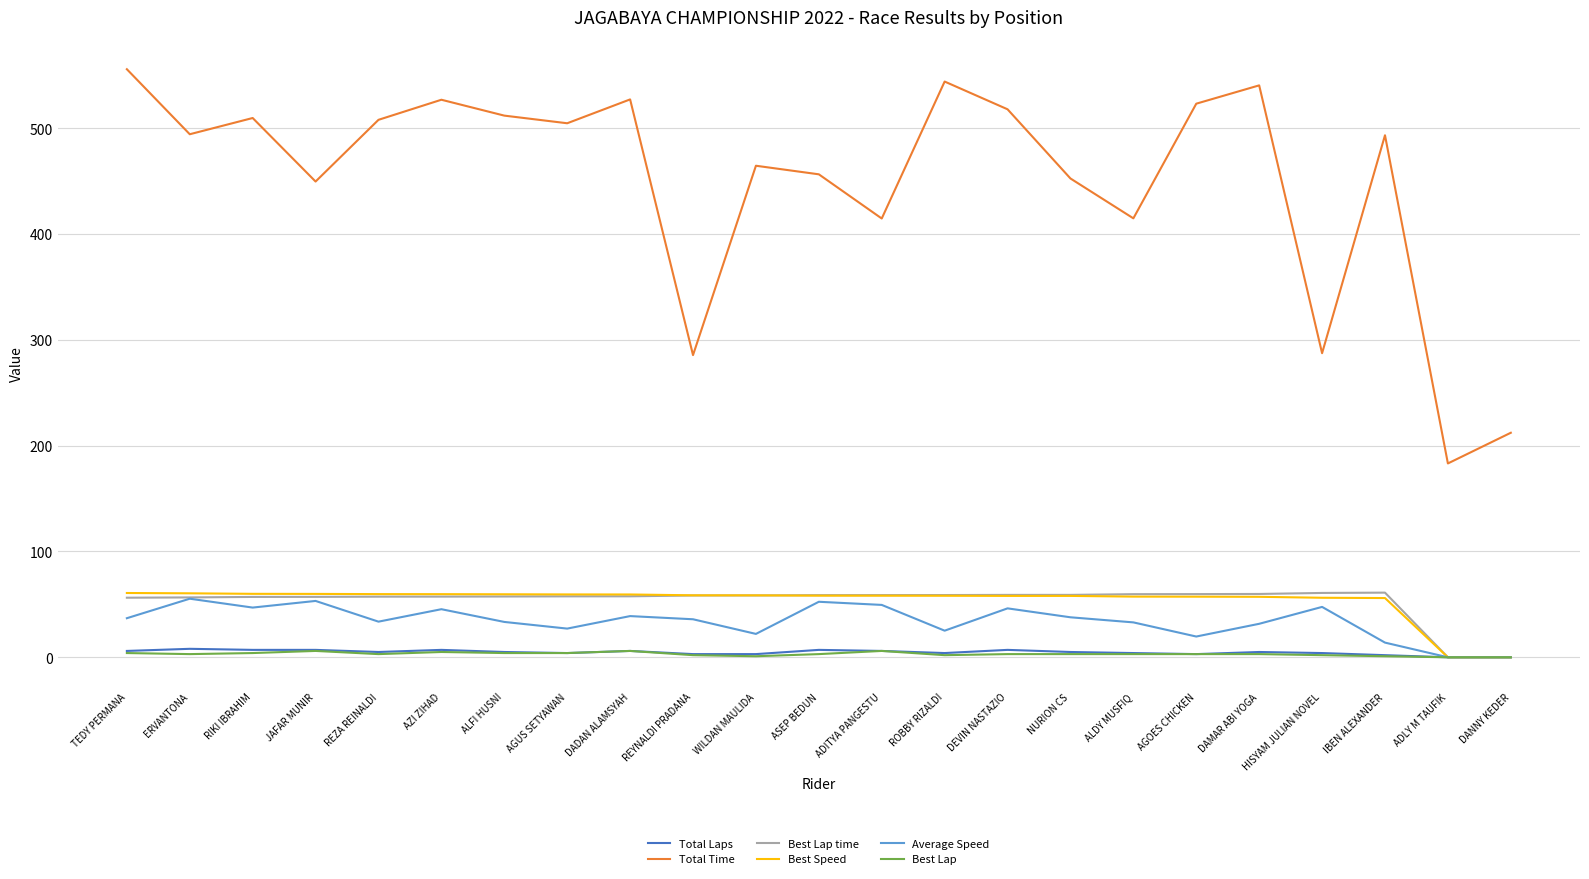

True or false: Total Time and Best Lap intersect in this chart.

False